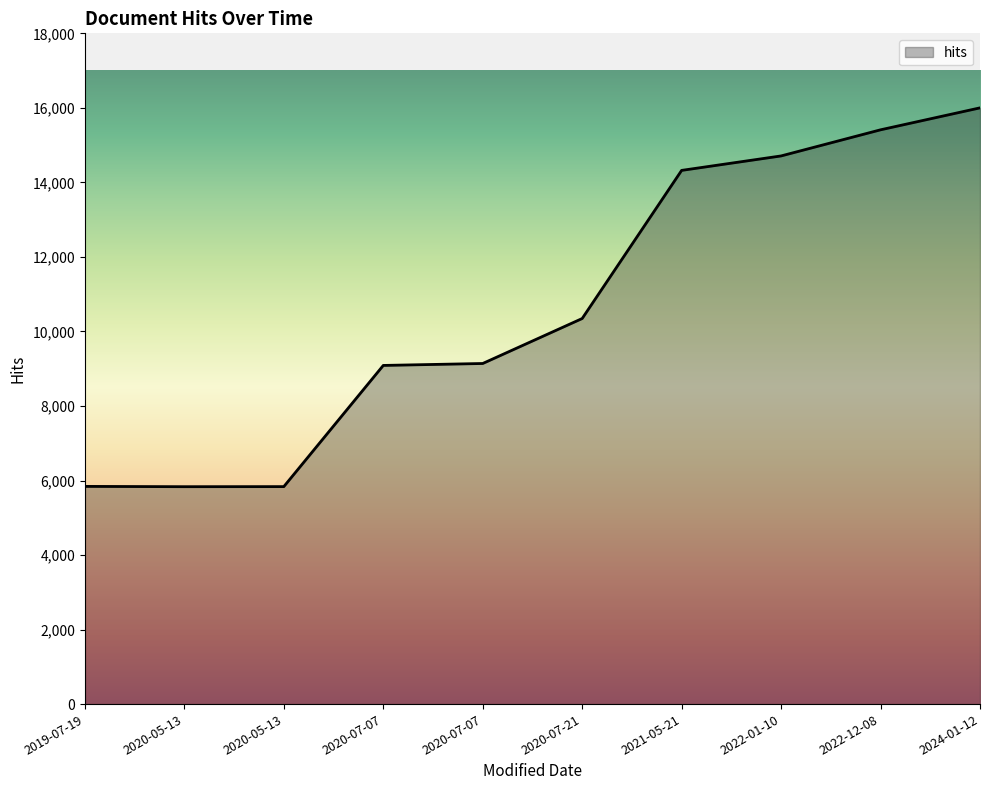

Does the chart display data point markers on the line(s)?

No